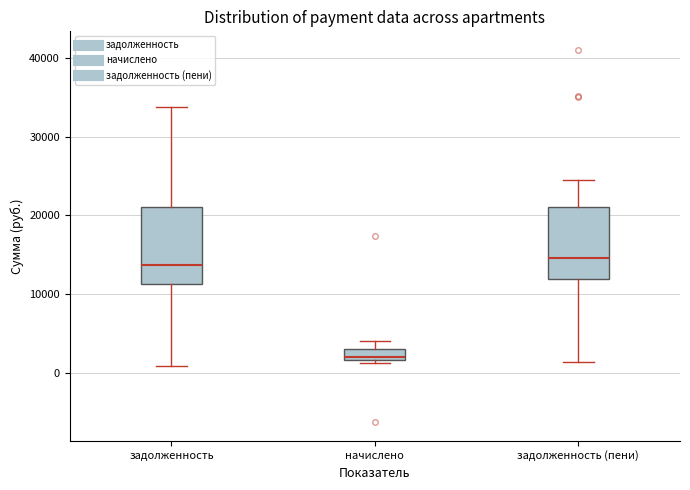

Which box has the lowest median line?

начислено